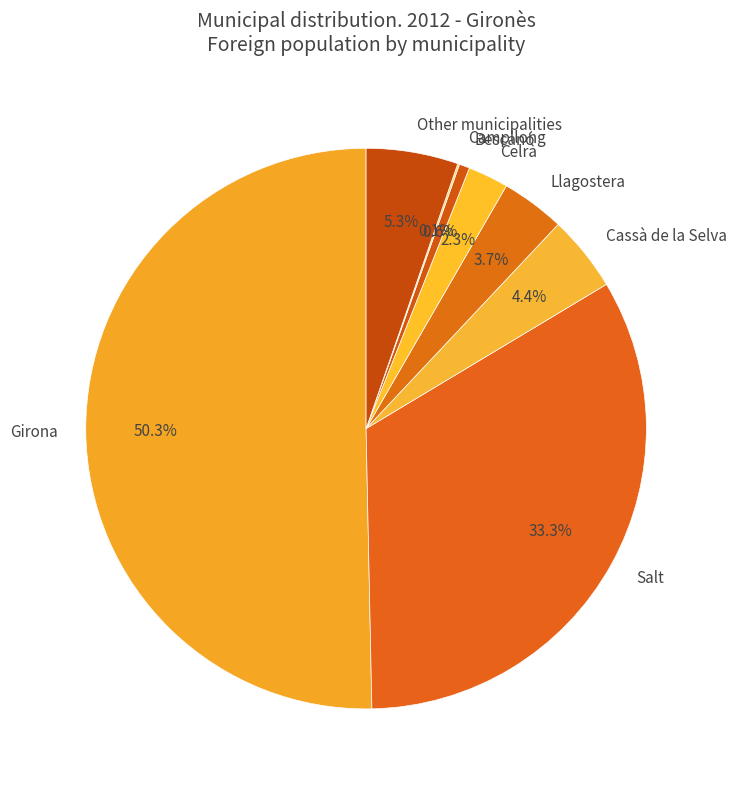

What percentage do Other municipalities and Llagostera together represent?

9.0%